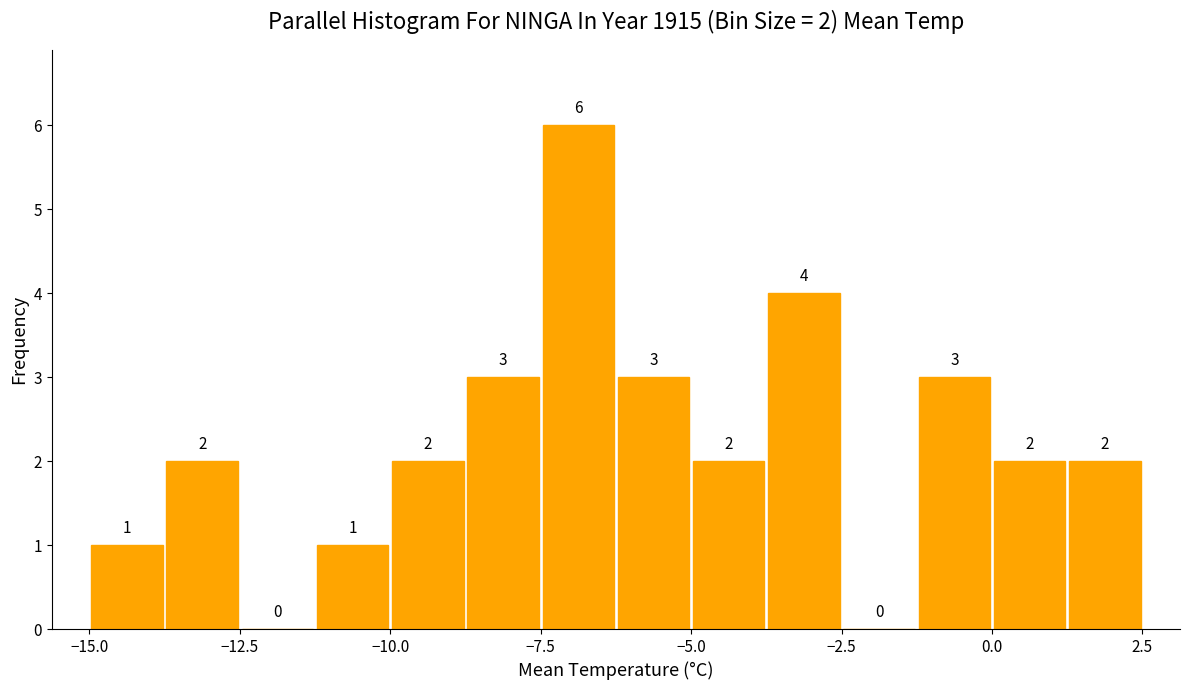

Read against the x-axis, roughly where is the centre of the tallest bar?

-7.0